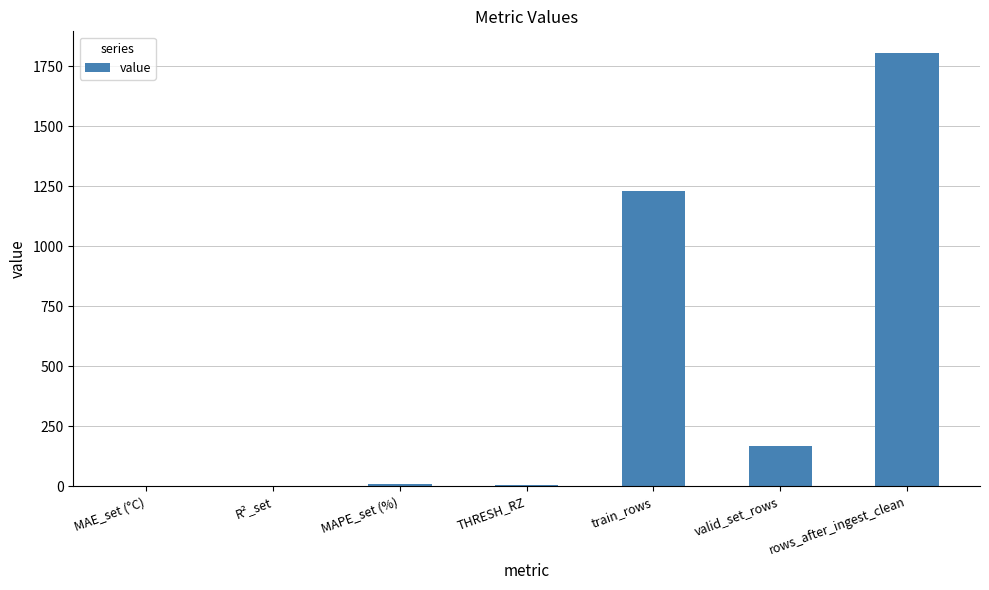

True or false: the data shows 0.6 at R²_set.

True